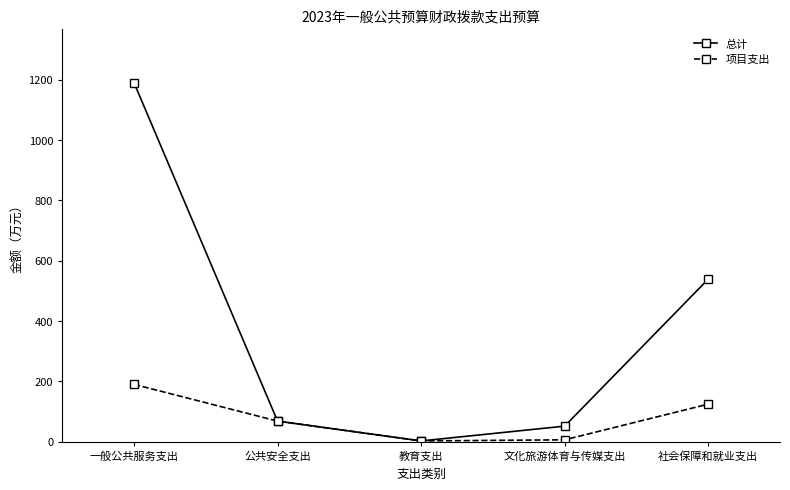

What is the label of the 4th point from the right?

公共安全支出